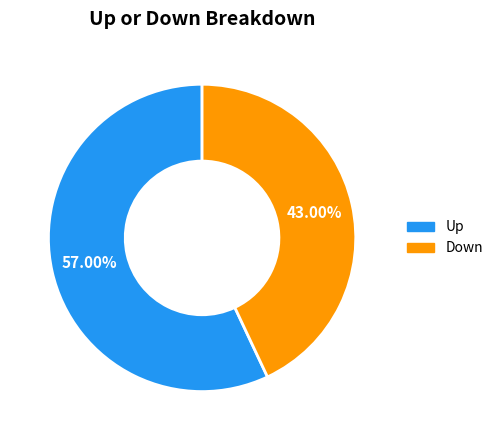

What percentage do Down and Up together represent?

100.0%